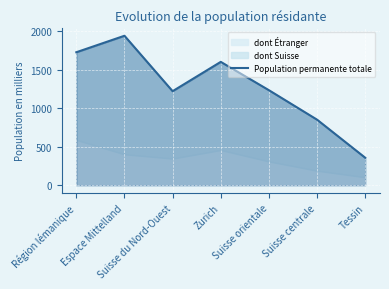

List the labels in order of value, largest first.

Espace Mittelland, Région lémanique, Zurich, Suisse orientale, Suisse du Nord-Ouest, Suisse centrale, Tessin